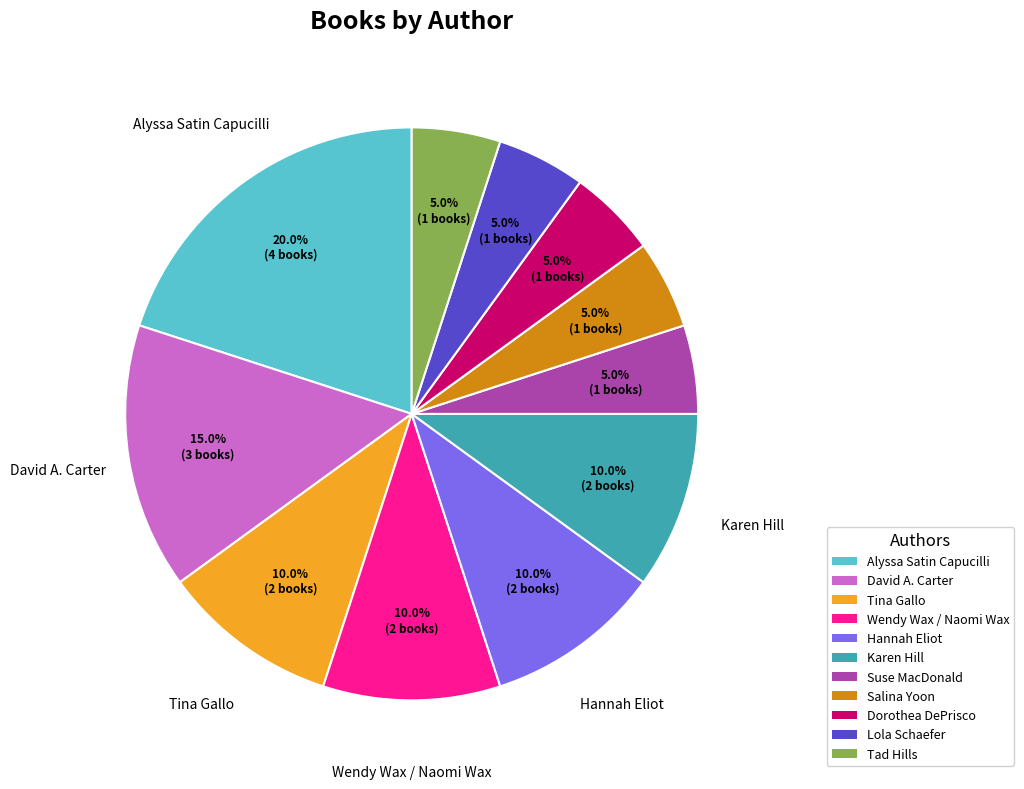

What percentage do Tad Hills and Wendy Wax / Naomi Wax together represent?

15.0%